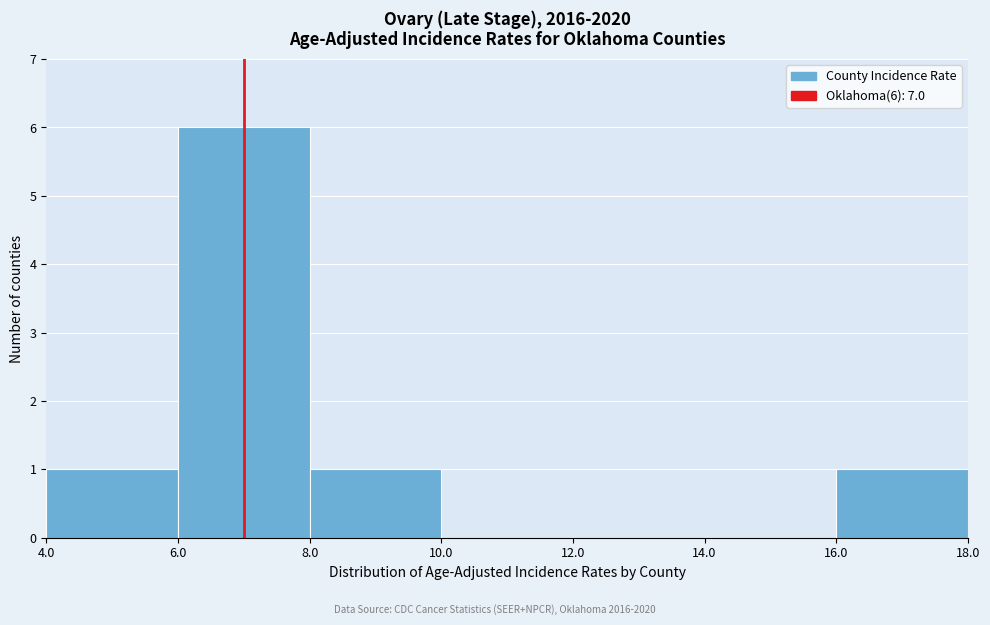

Over which range of the x-axis is the bar tallest?

6.0 to 8.0